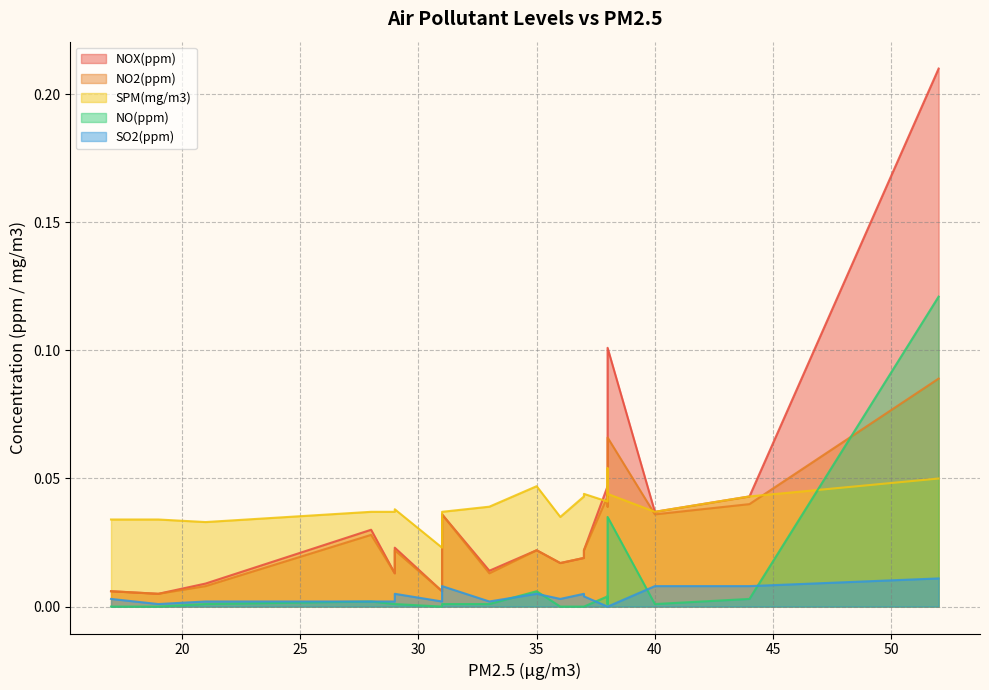

At how many categories does at least one series exceed 0?

20